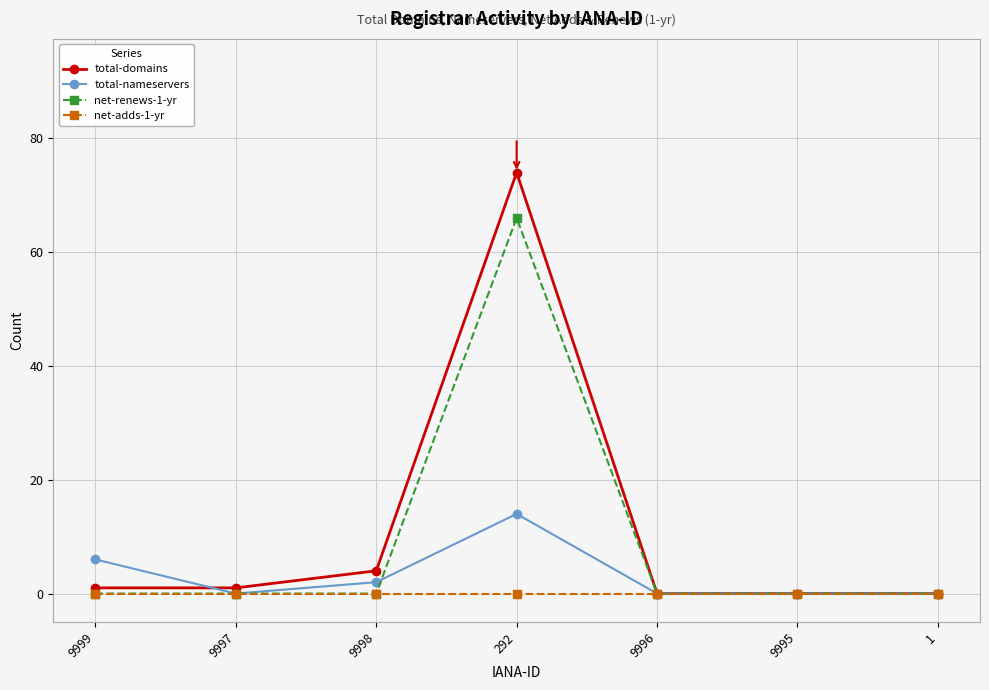

Is it true that net-renews-1-yr equals 0 at 9997?

True